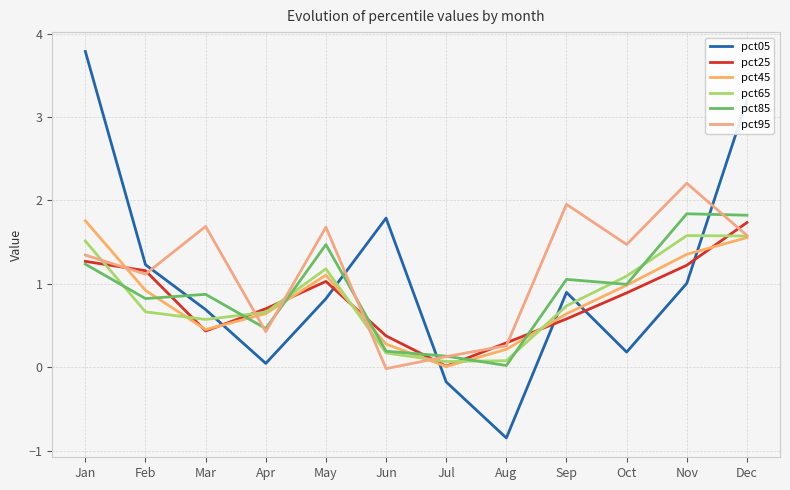

The value of pct65 at Sep is 1.2. True or false?

False